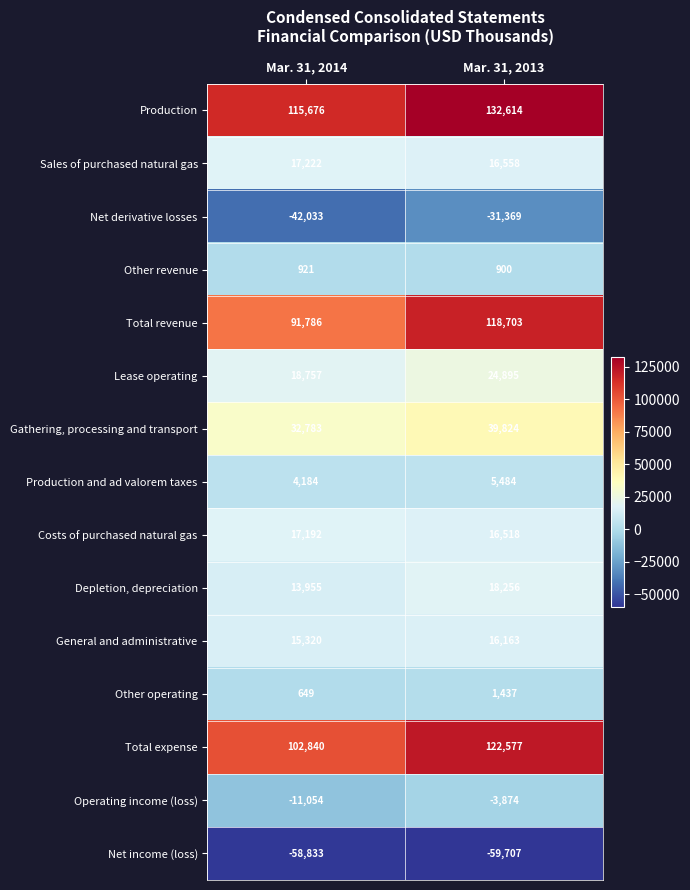

At which label is Total expense closest to 112708?

Mar. 31, 2014